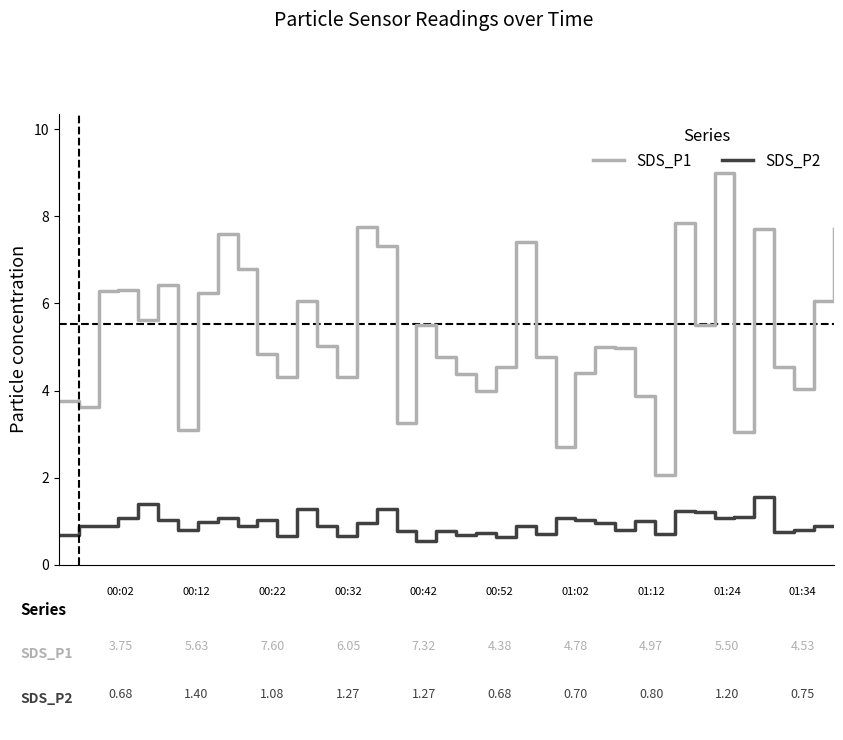

True or false: SDS_P1 and SDS_P2 cross at least once.

False